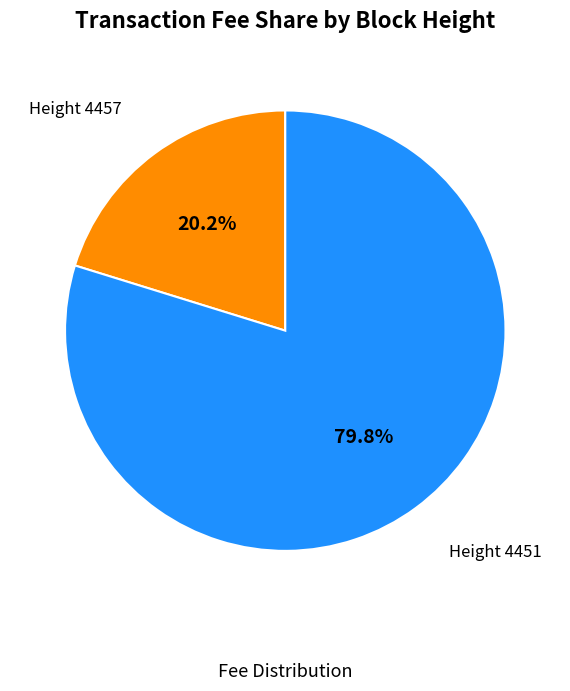

Which slice represents more than half of the pie?

Height 4451